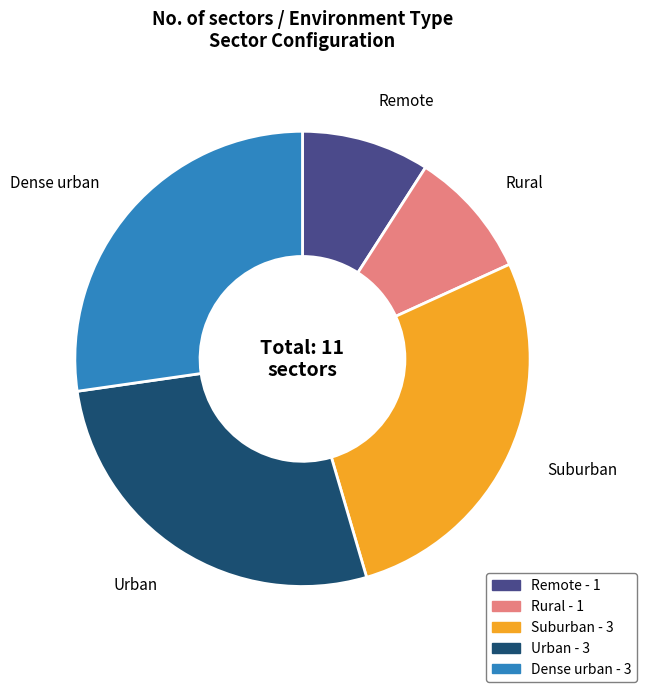

Do Rural and Urban together represent more than half of the pie?

No